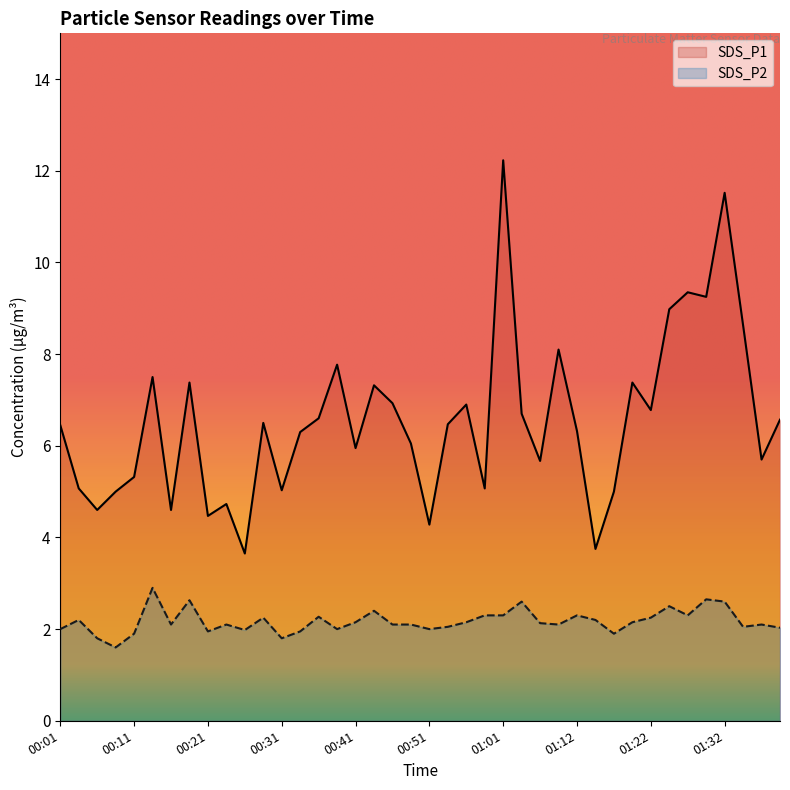

How many interior local peaks does the SDS_P1 series have?

12